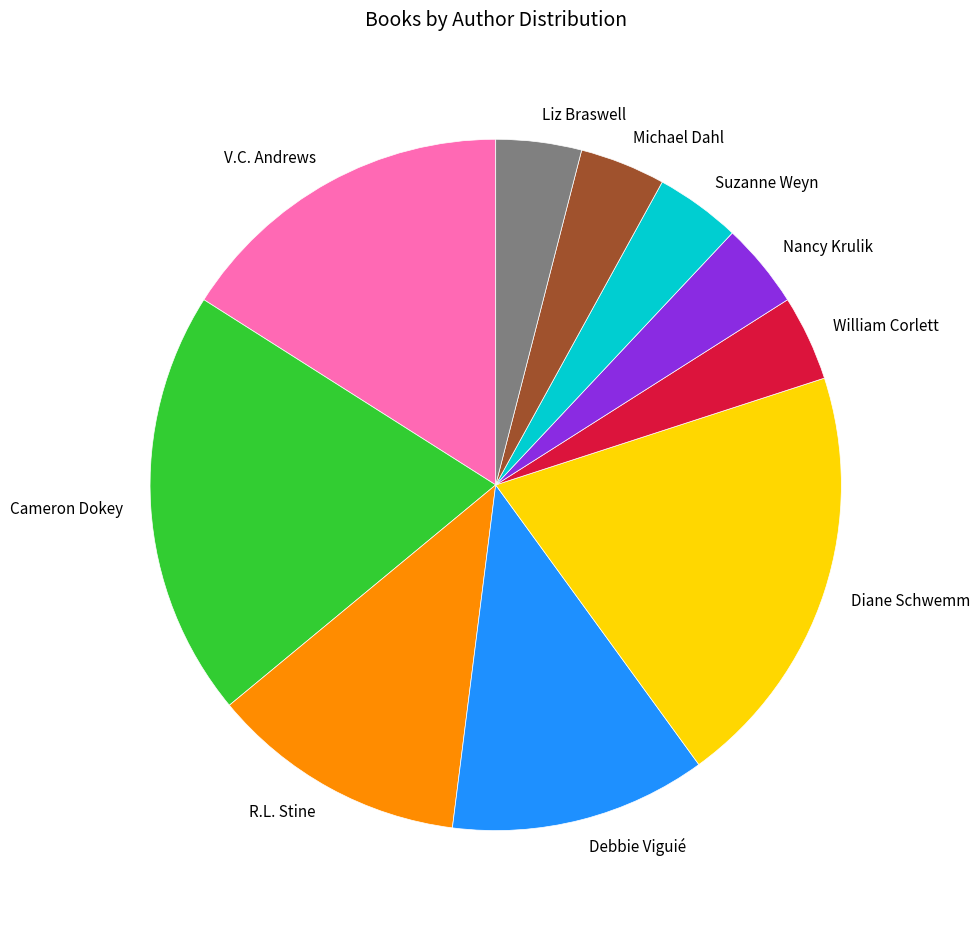

The Nancy Krulik slice represents 15% of the pie. True or false?

False